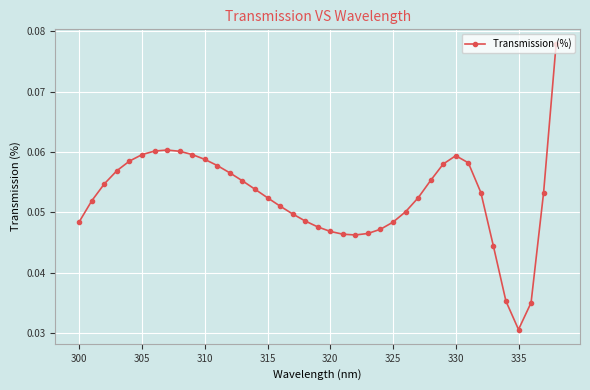

What is the sum of all values?

2.0